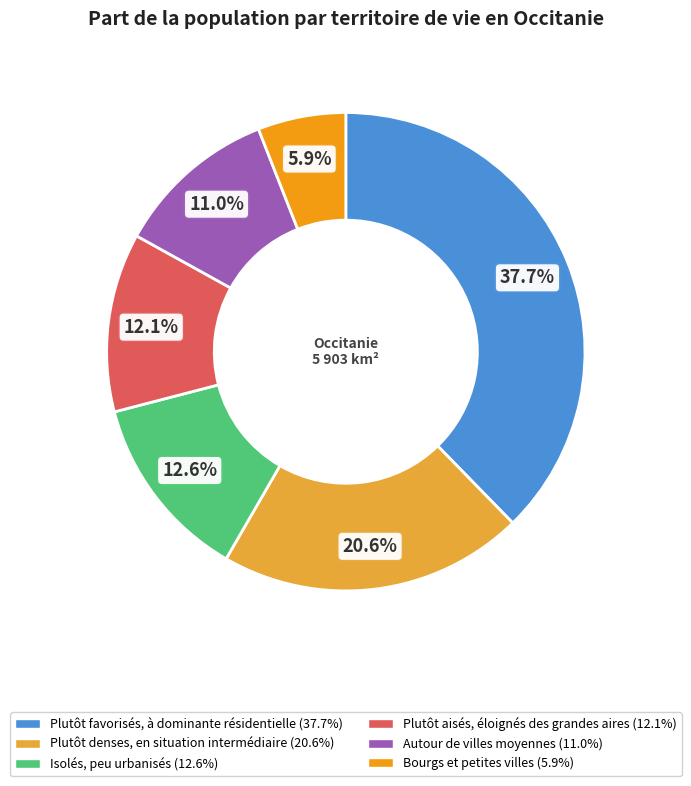

Is there a majority slice in this chart?

No